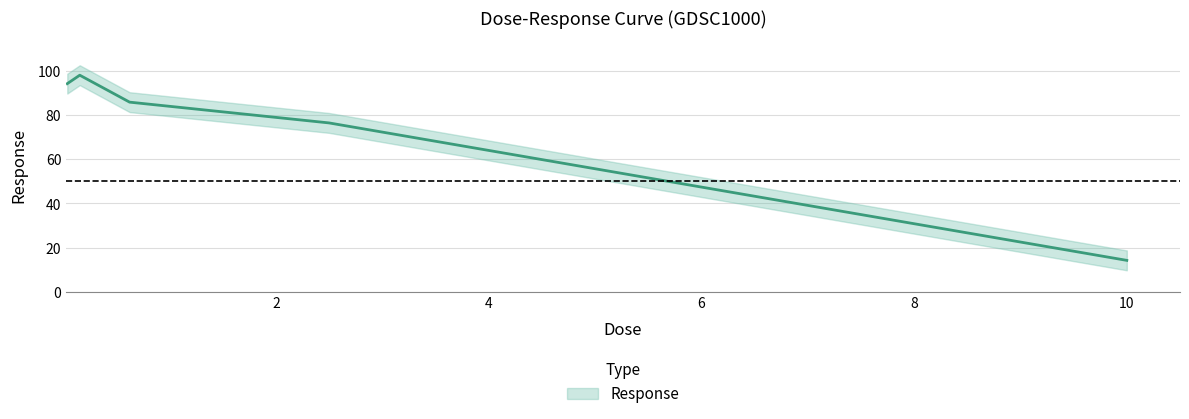

Reading left to right, transcribe all the data shown in this chart.

94.3	98.1	85.9	76.5	14.2